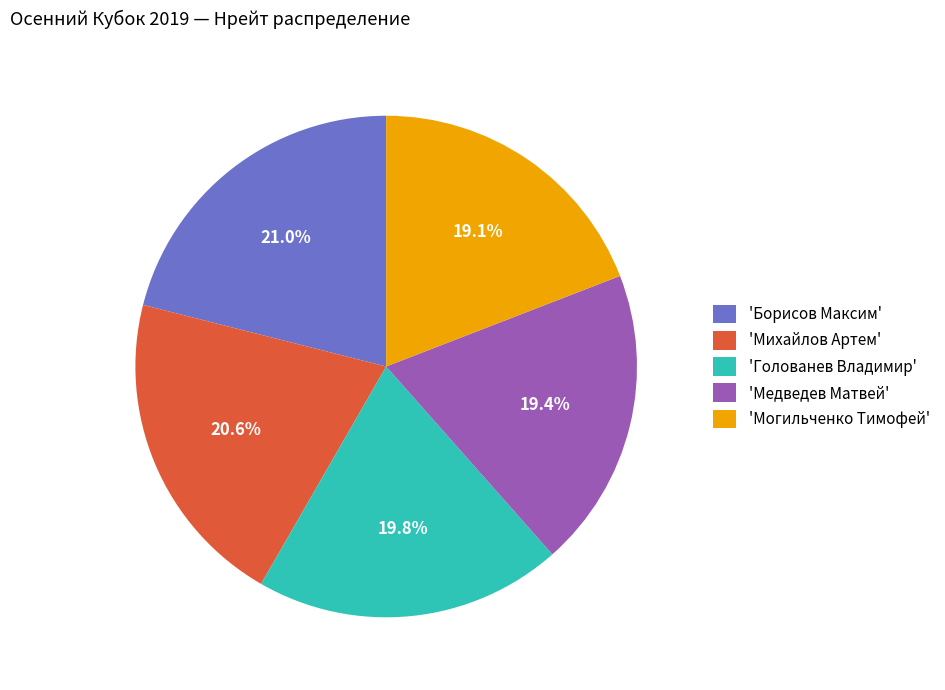

Approximately how many times larger is the value at 'Михайлов Артем' compared to 'Могильченко Тимофей'?

1.1